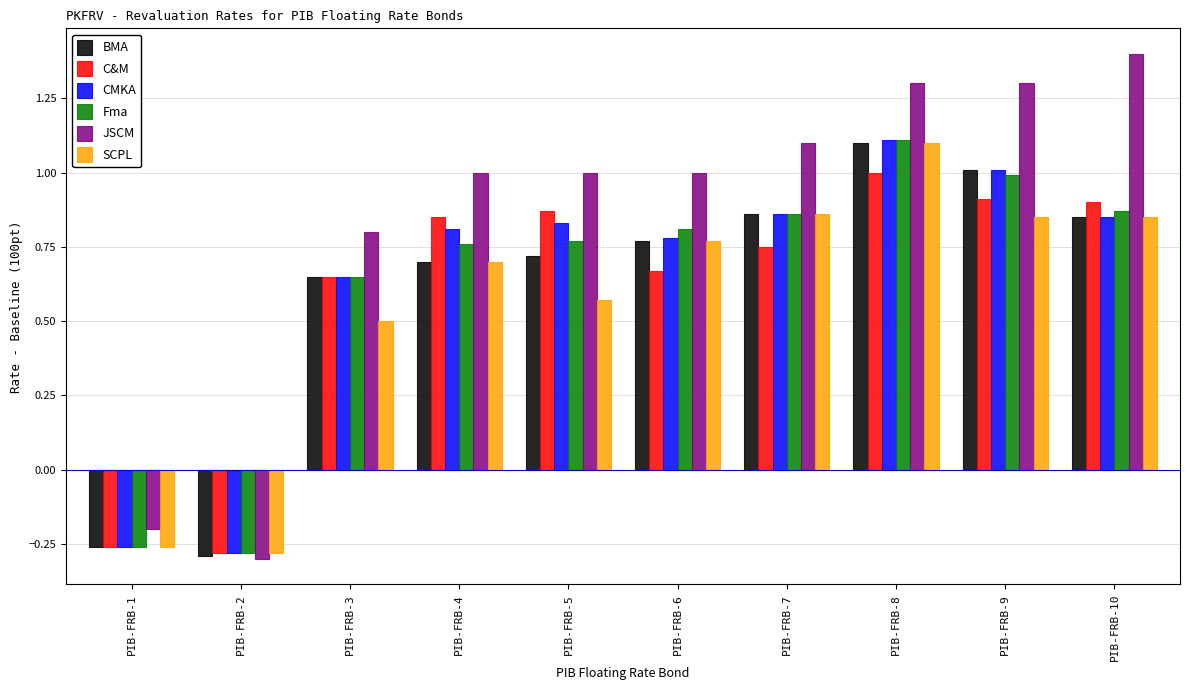

Which series has the largest total across all categories?

JSCM